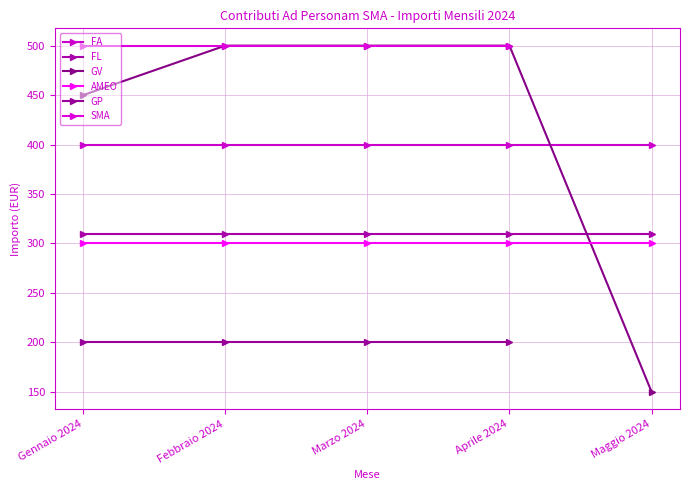

What is the highest value of the FA series?

400